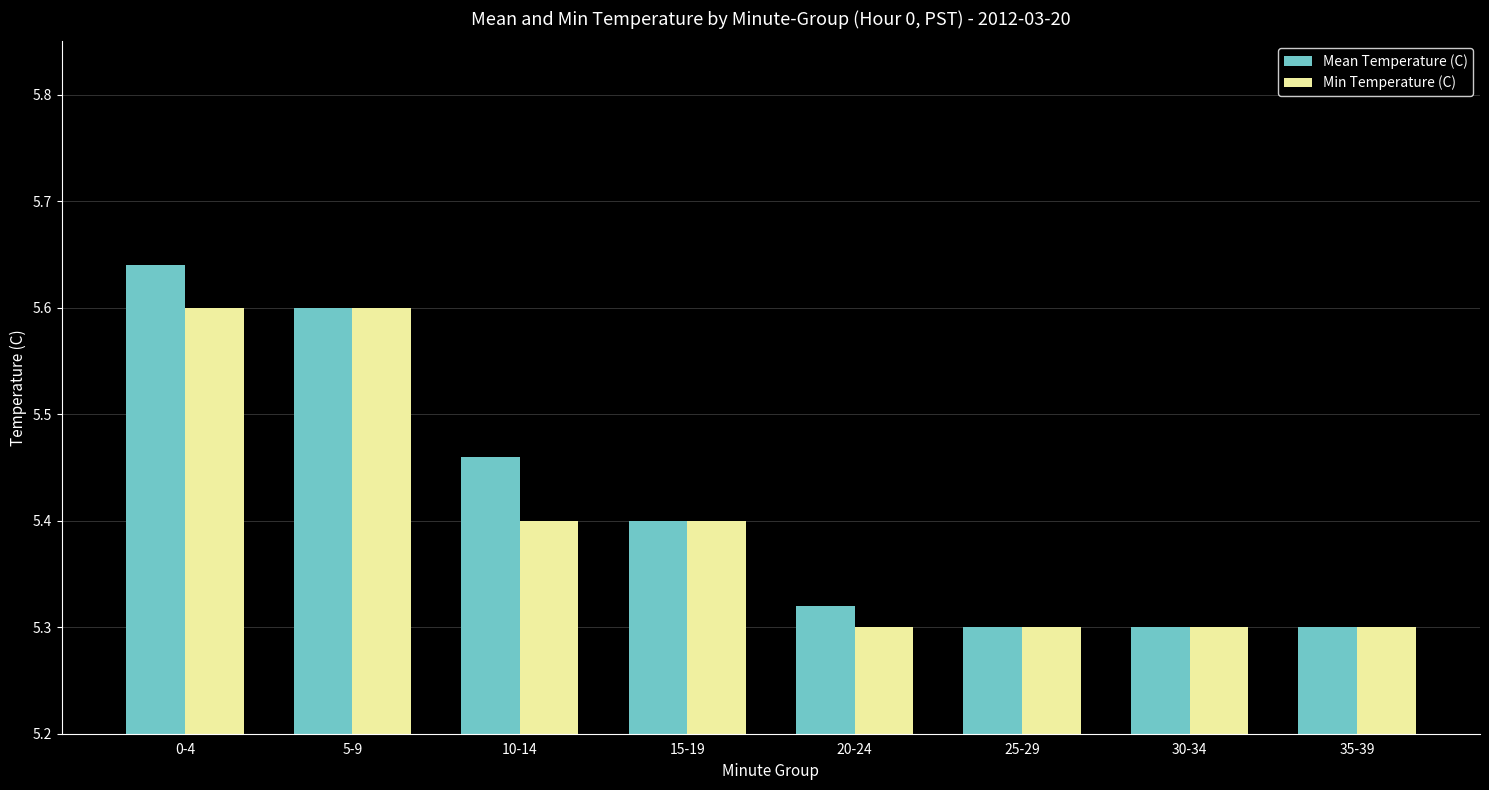

Is it true that Mean Temperature (C) equals 5.4 at 15-19?

True